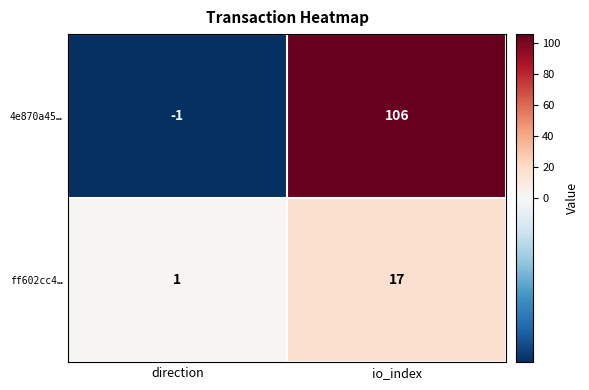

Reading right to left, list all the values displayed in this chart.

4e870a45…: io_index=106	direction=-1
ff602cc4…: io_index=17	direction=1